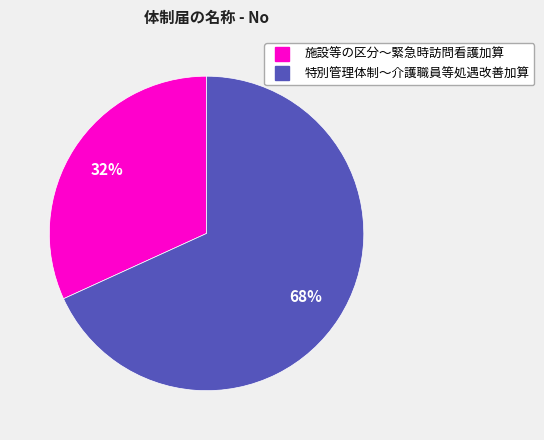

To the nearest percent, what is the average slice percentage?

50%